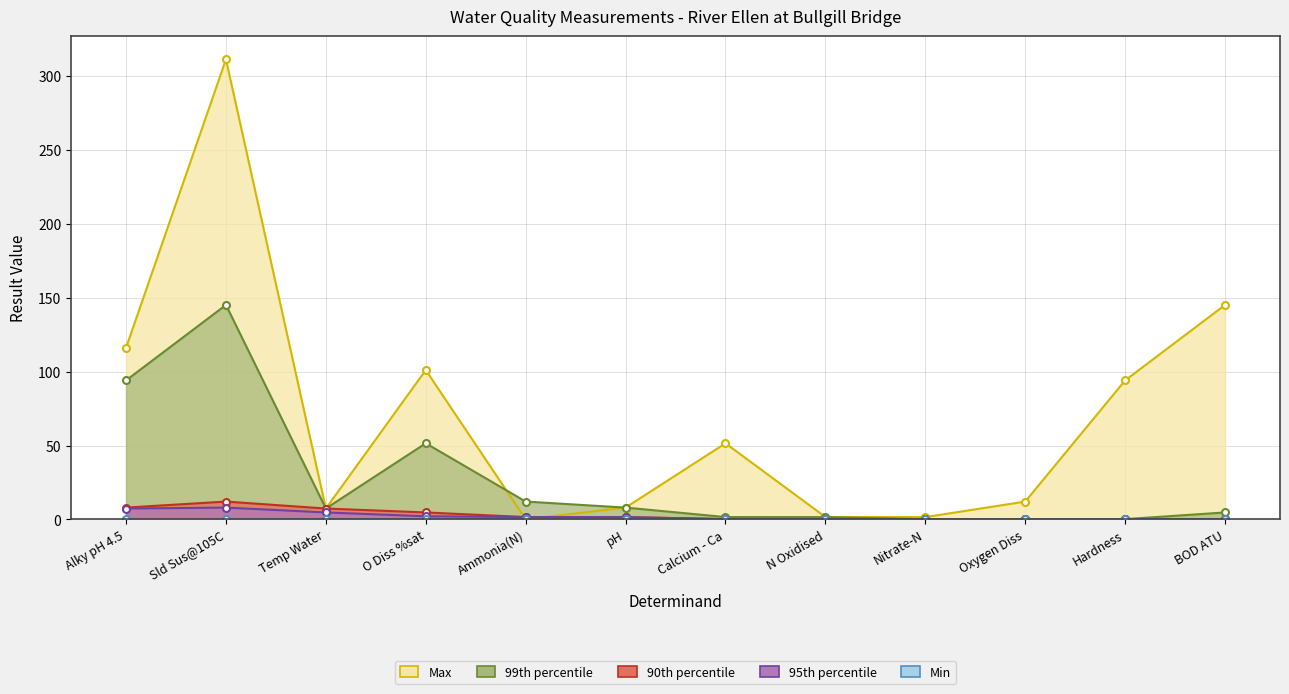

At which label does 90th percentile first exceed 1?

Alky pH 4.5